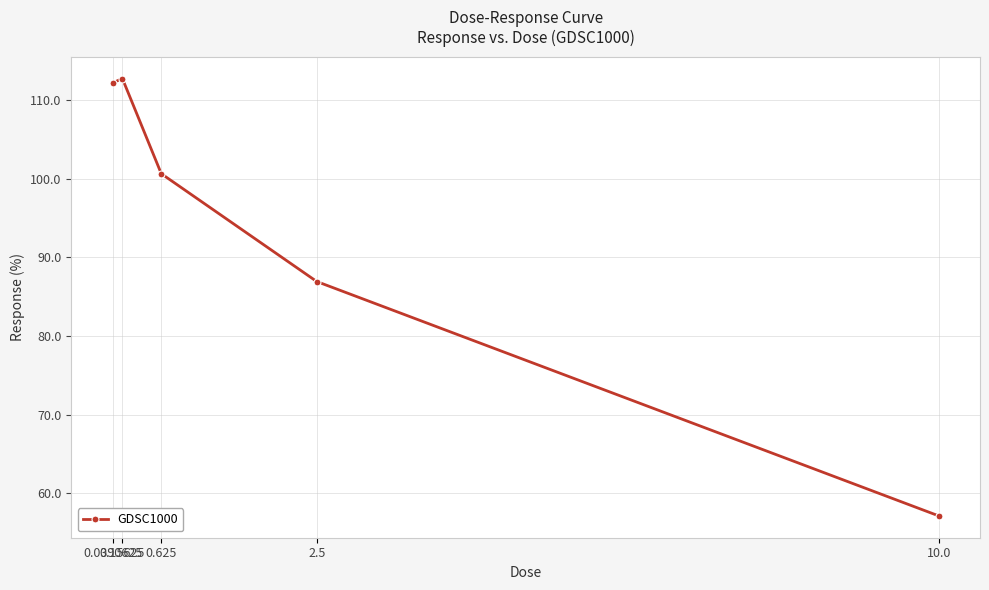

Reading right to left, extract all data points from this chart.

10.0=57.1	2.5=86.9	0.625=100.6	0.15625=112.7	0.0390625=112.2